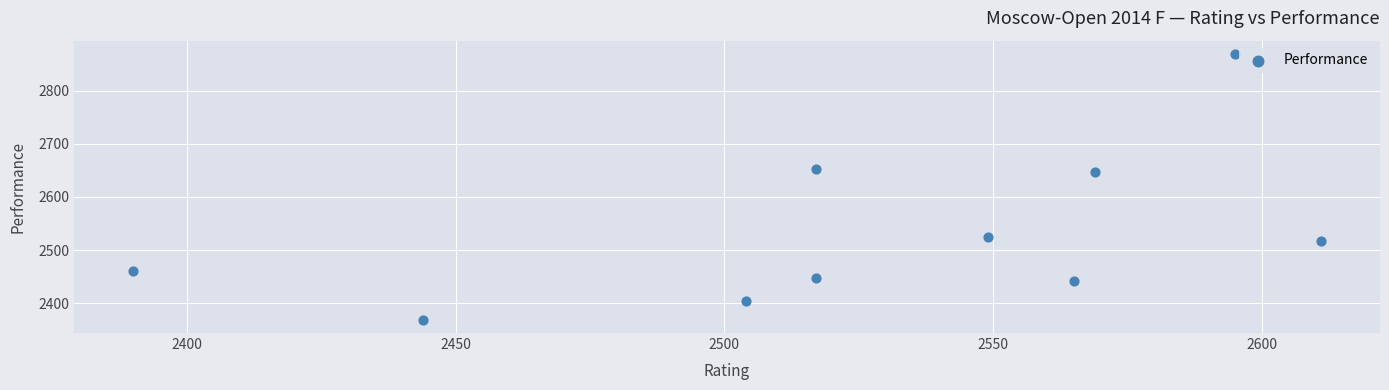

What is the average X value?

2526